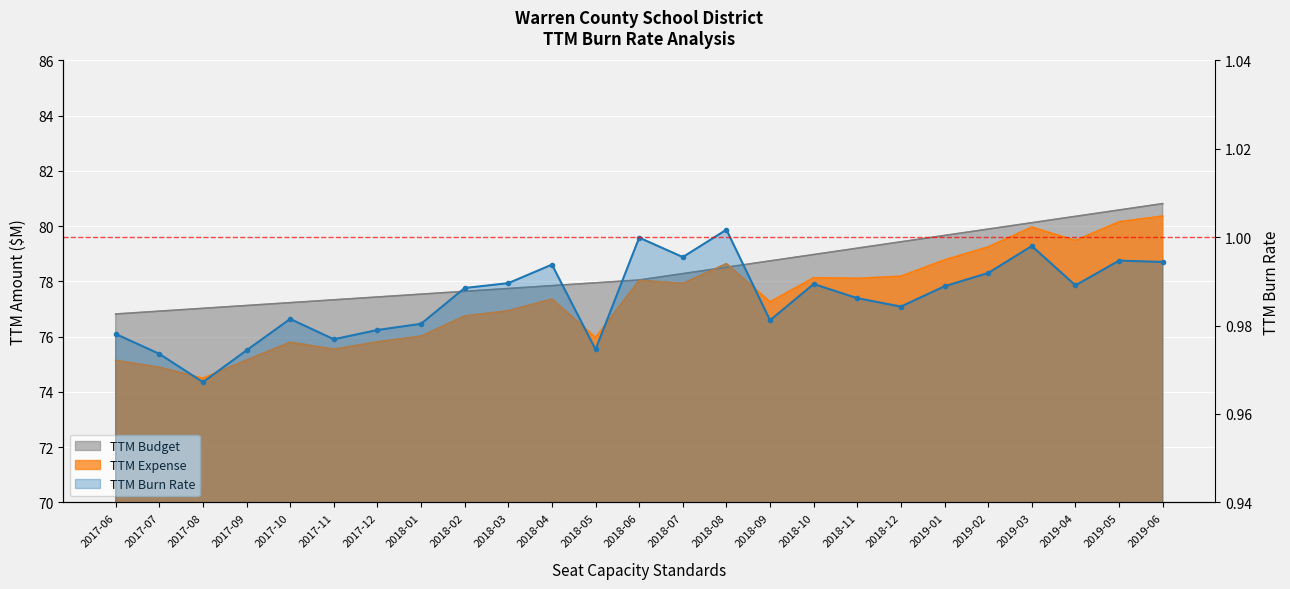

Reading left to right, what are all the values shown in this chart?

2017-06=1.0	2017-07=1.0	2017-08=1.0	2017-09=1.0	2017-10=1.0	2017-11=1.0	2017-12=1.0	2018-01=1.0	2018-02=1.0	2018-03=1.0	2018-04=1.0	2018-05=1.0	2018-06=1.0	2018-07=1.0	2018-08=1.0	2018-09=1.0	2018-10=1.0	2018-11=1.0	2018-12=1.0	2019-01=1.0	2019-02=1.0	2019-03=1.0	2019-04=1.0	2019-05=1.0	2019-06=1.0